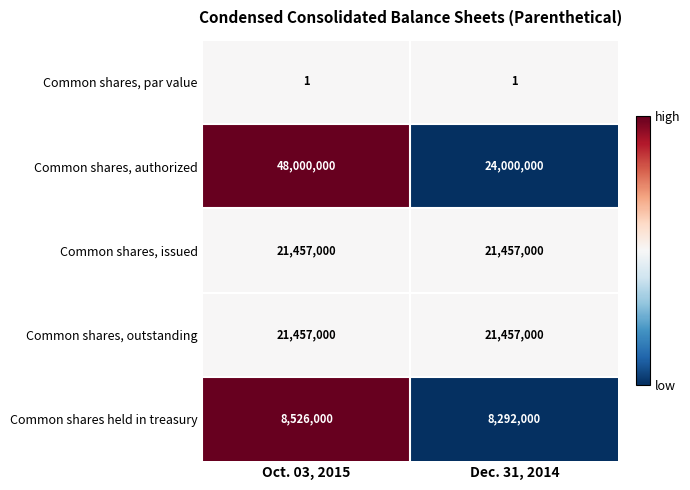

Reading left to right, list all the values displayed in this chart.

Common shares, par value: 1	1
Common shares, authorized: 48000000	24000000
Common shares, issued: 21457000	21457000
Common shares, outstanding: 21457000	21457000
Common shares held in treasury: 8526000	8292000